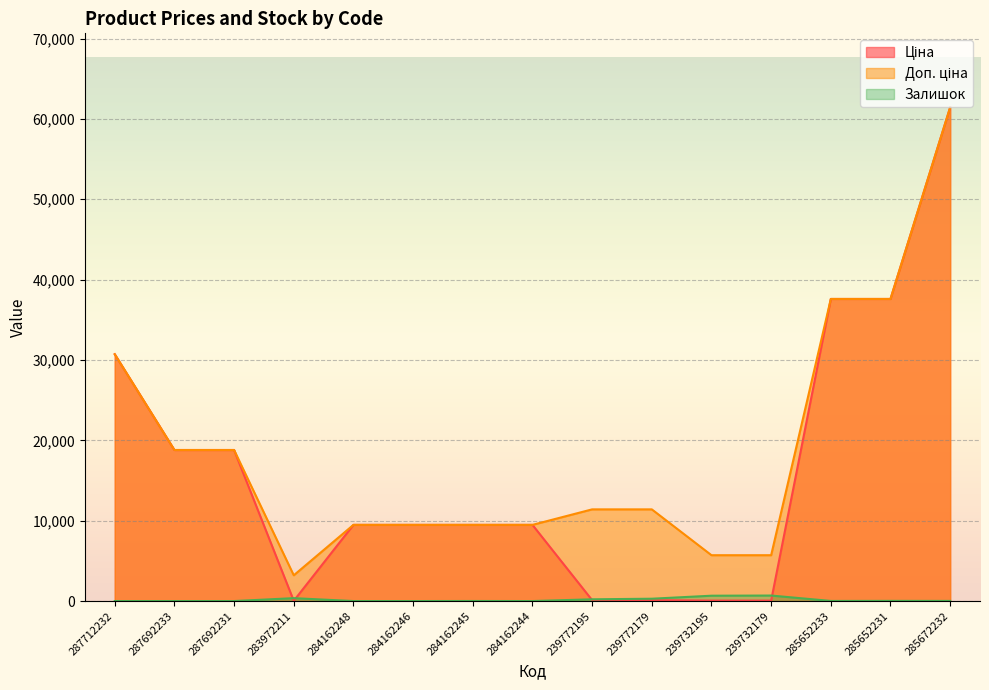

What is the sum of the Доп. ціна values at 284162244 and 285652233?

47073.7